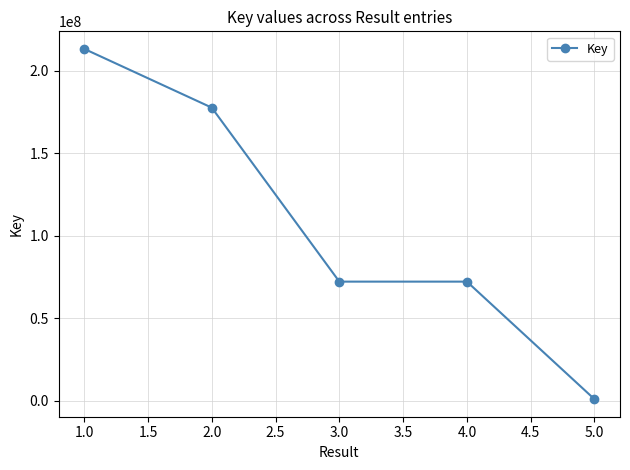

The value at 2.0 is 241177225. True or false?

False